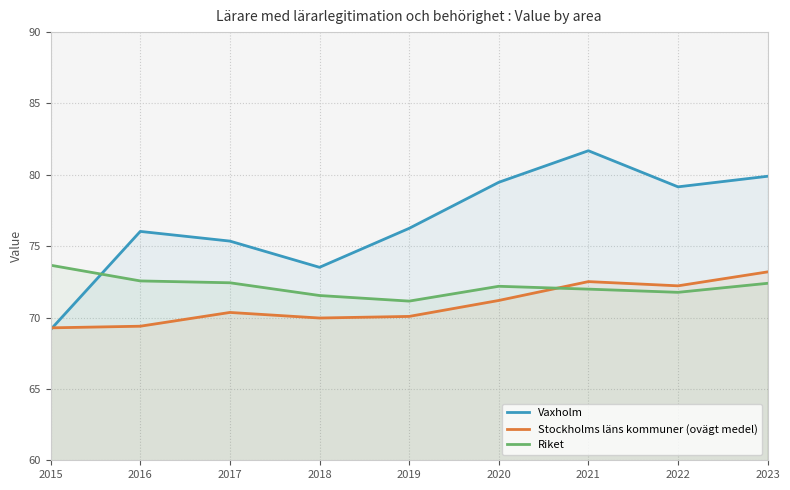

What is the difference between the second highest and second lowest values in the Riket series?

1.0